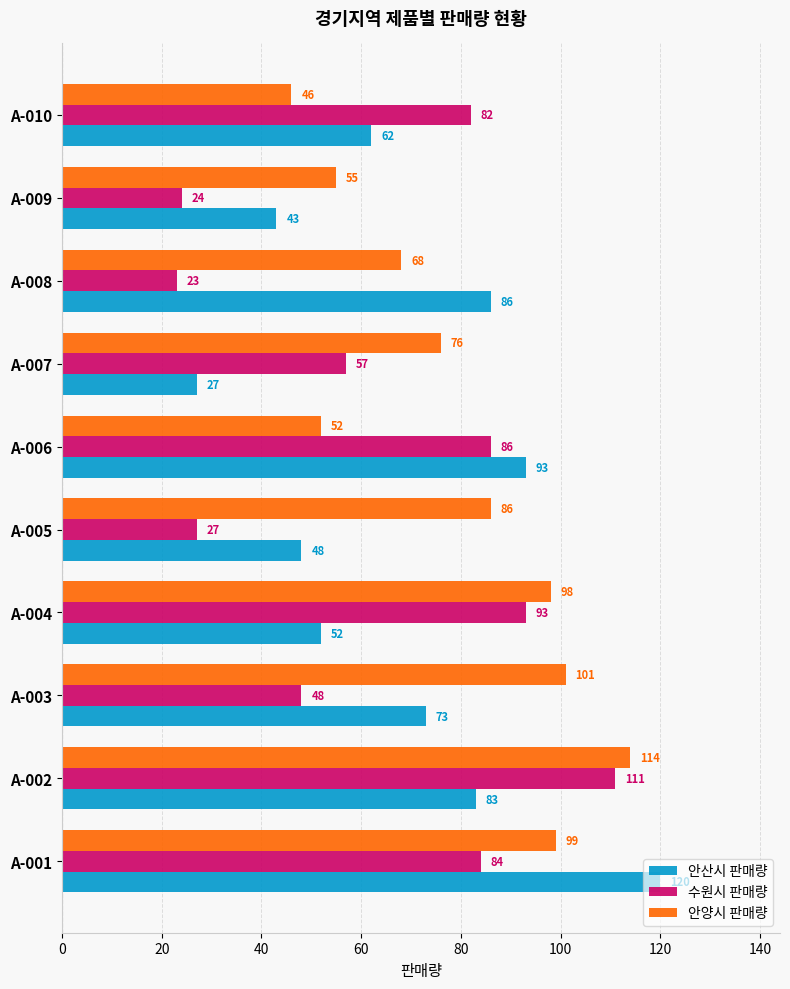

What is the sum of the 안양시 판매량 values at A-008 and A-006?

120